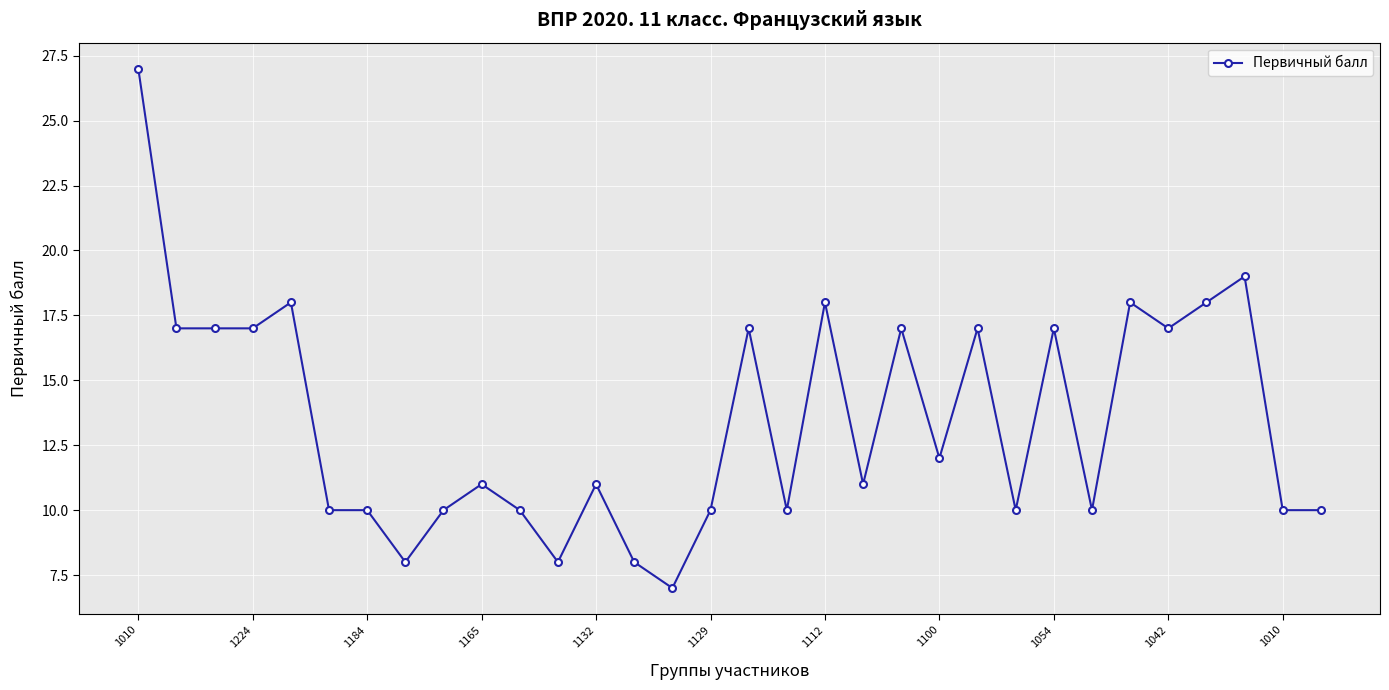

What is the sum of all values?

430